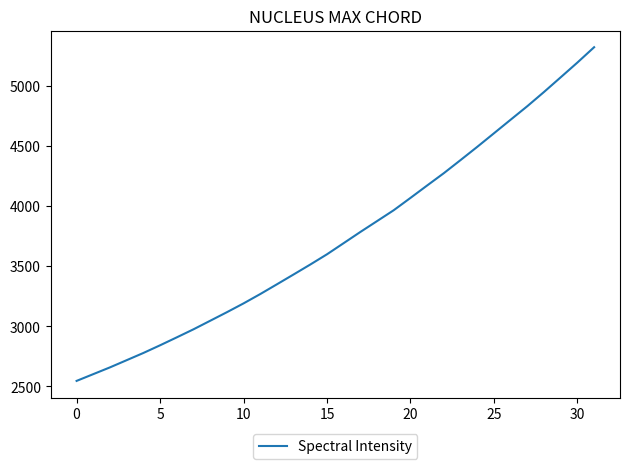

What is the greatest value displayed?

5322.0